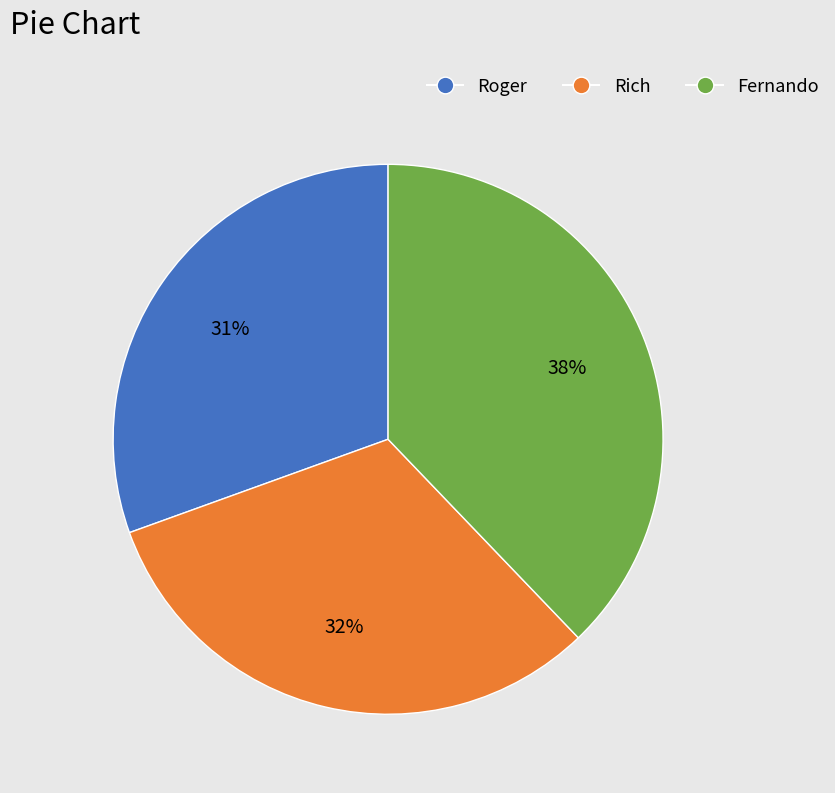

Which has a higher value, Rich or Roger?

Rich